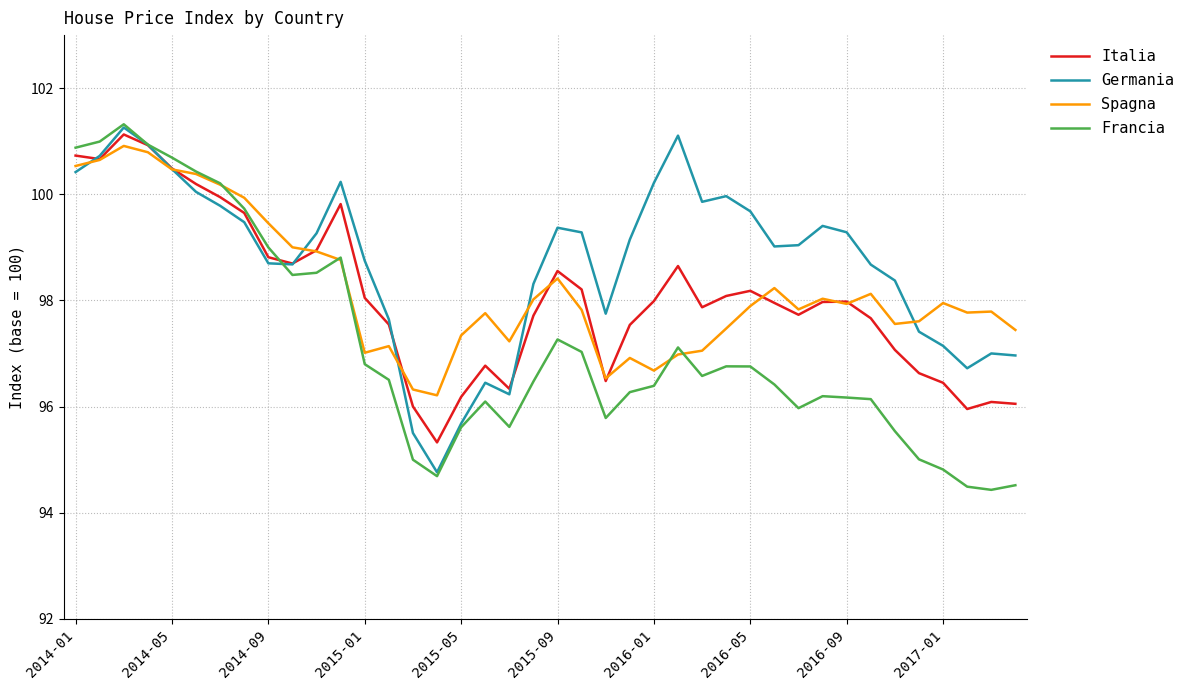

Which series has the largest total across all categories?

Germania